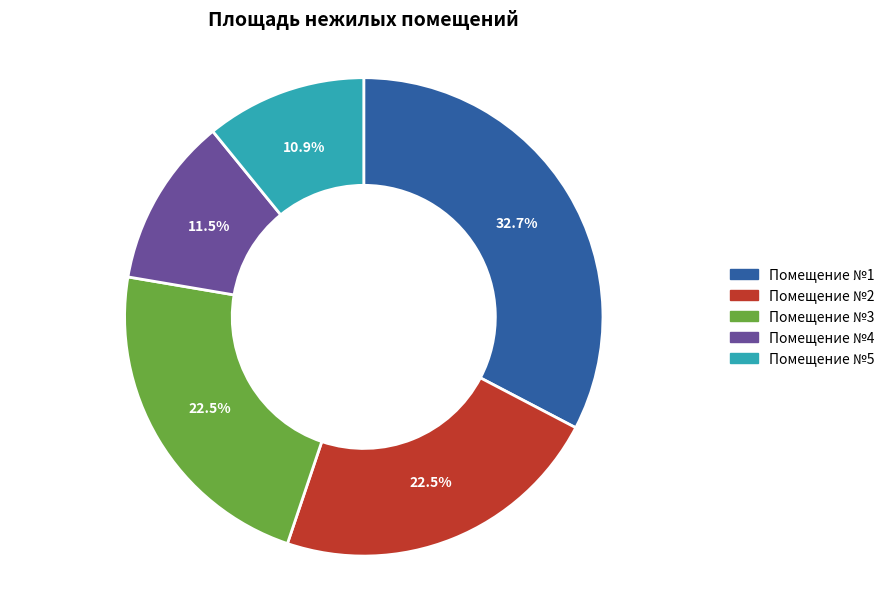

Is there any slice that represents more than half of the pie?

No